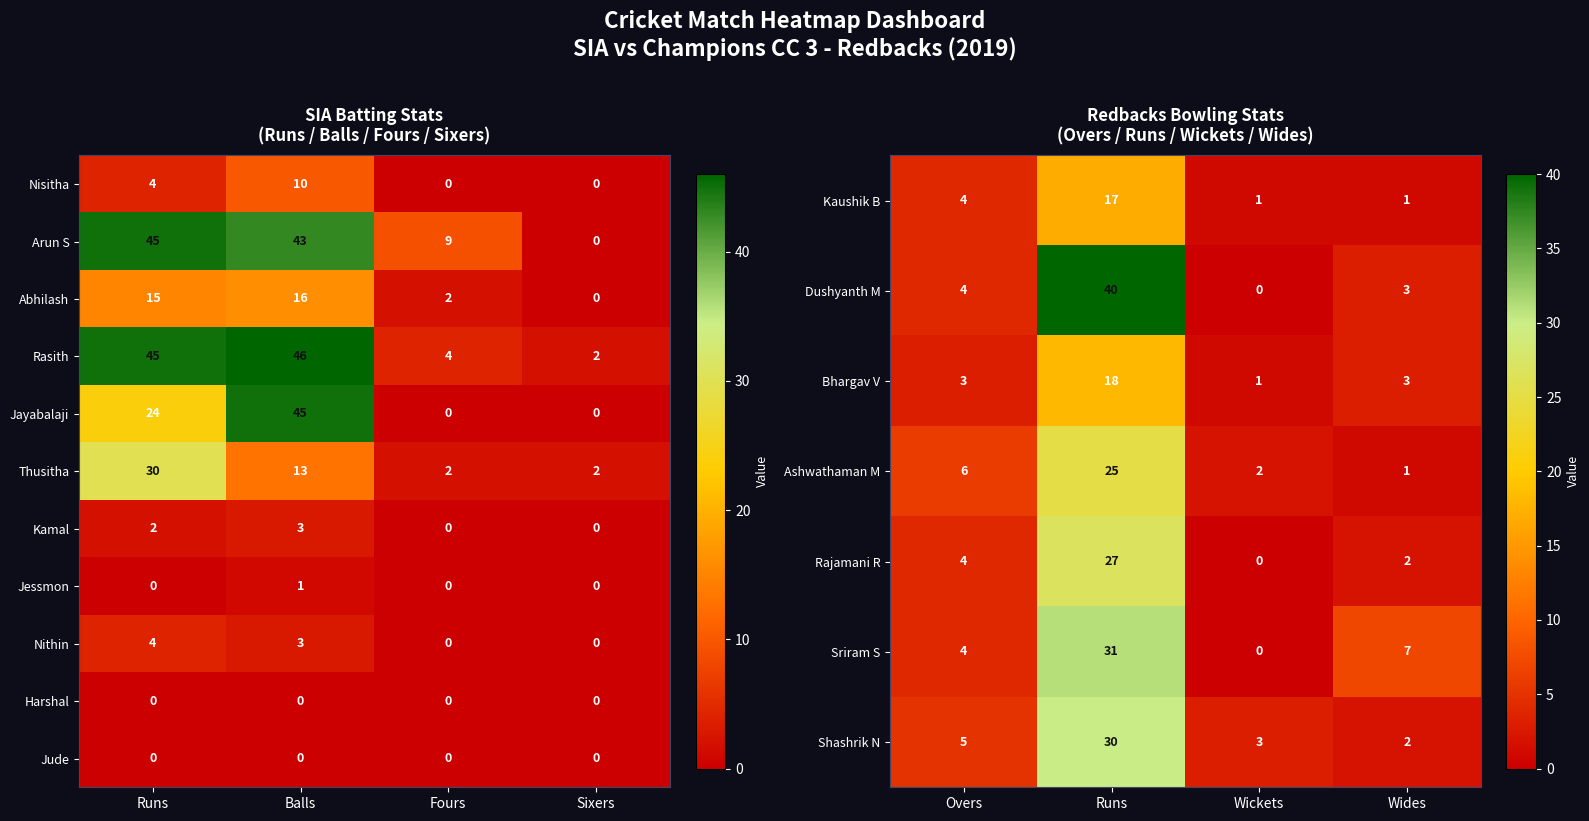

What is the sum of all Nithin values?

7